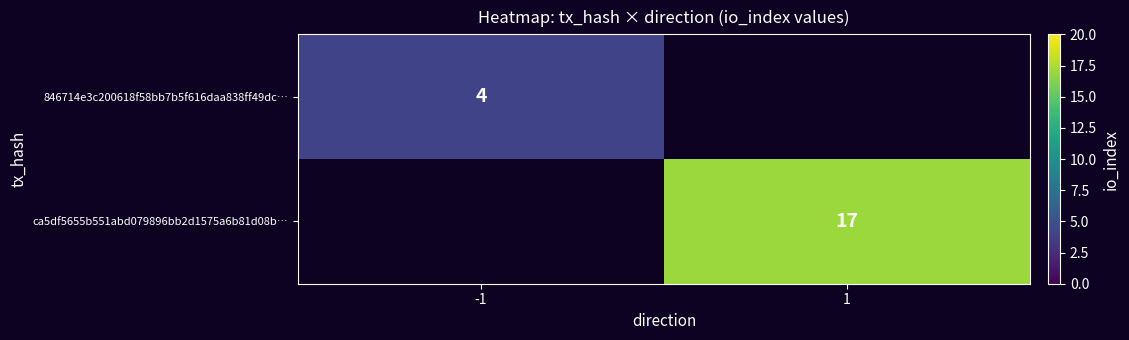

The ca5df5655b551abd079896bb2d1575a6b81d08b… series shows 11 at 1. True or false?

False